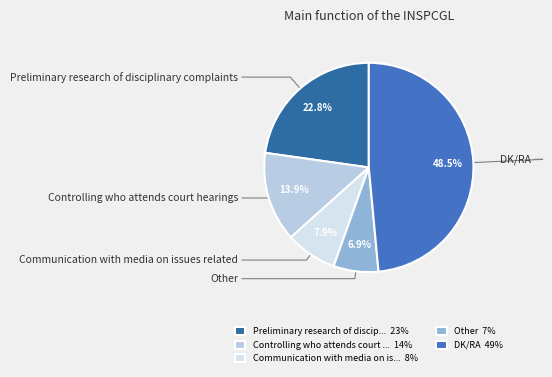

Rank the categories by value from lowest to highest.

Other, Communication with media on issues related, Controlling who attends court hearings, Preliminary research of disciplinary complaints, DK/RA